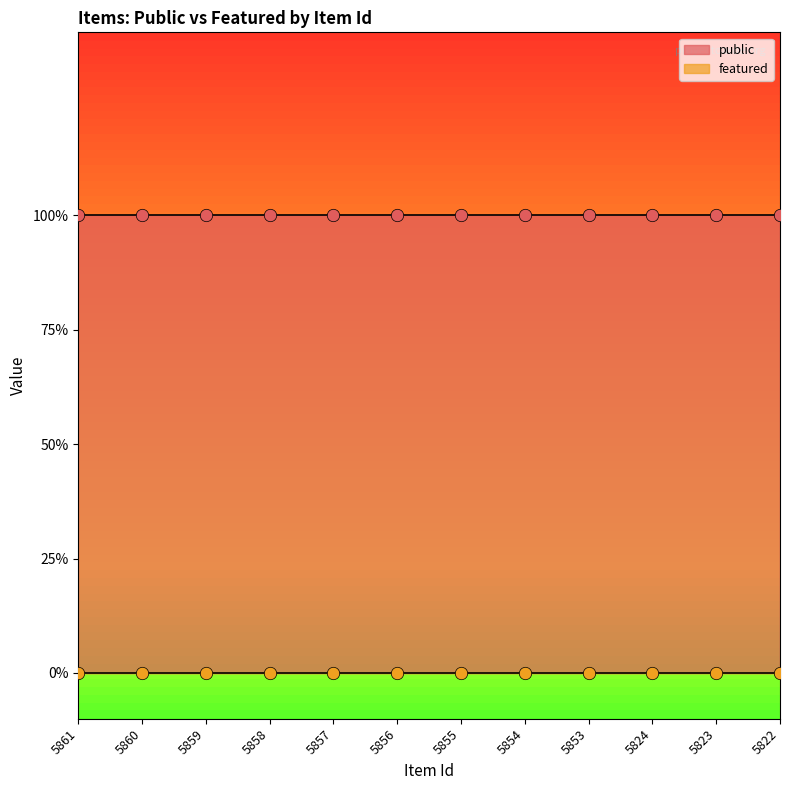

At which category is the sum across all series the highest?

5861